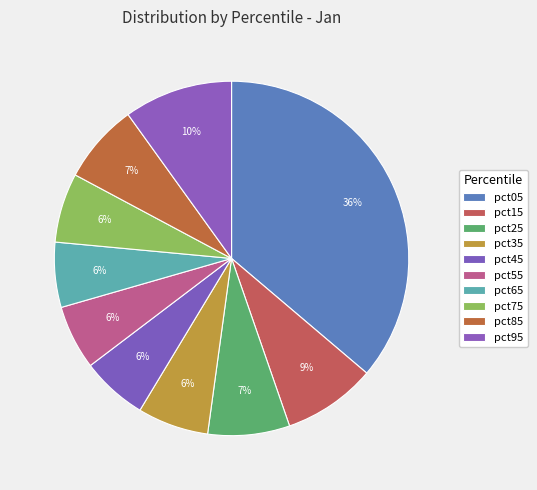

Between pct25 and pct85, which is larger?

pct25